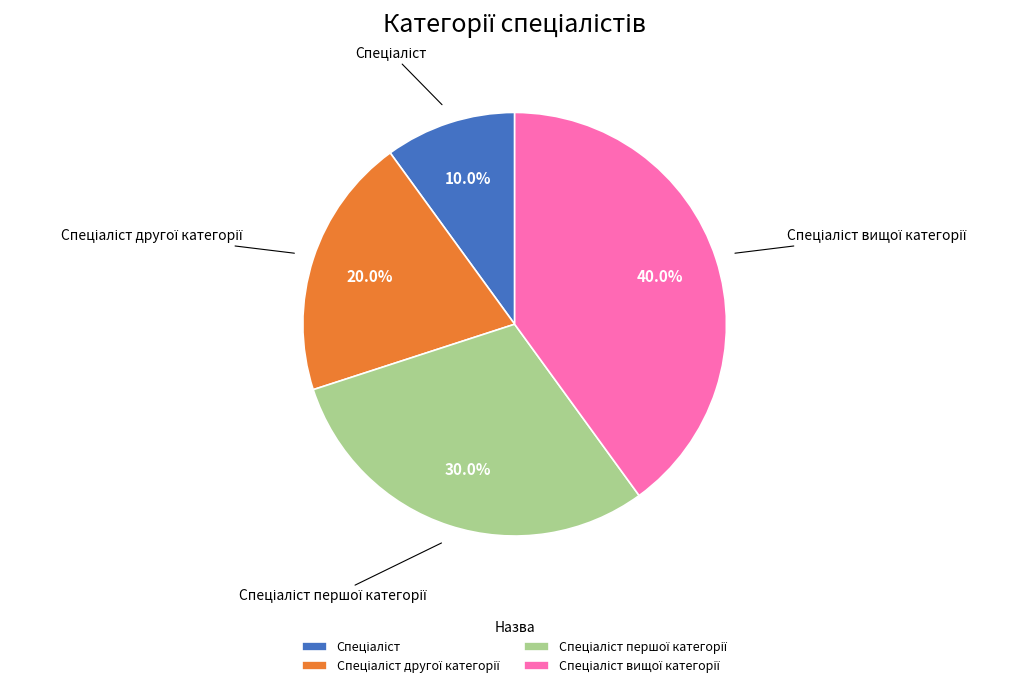

Is there a majority slice in this chart?

No